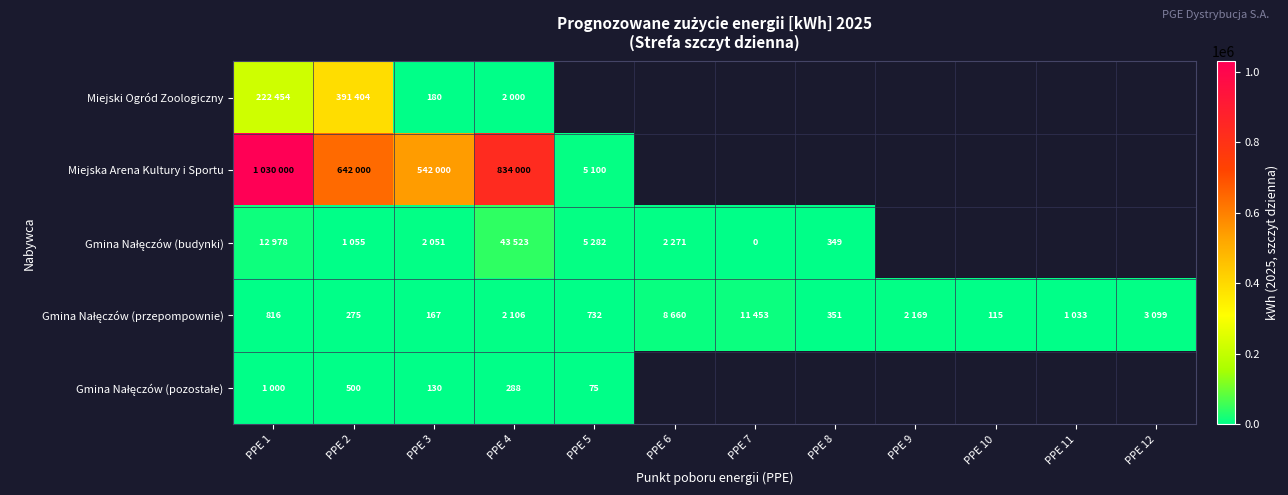

Which series changed the most between PPE 8 and PPE 11?

Gmina Nałęczów (przepompownie)